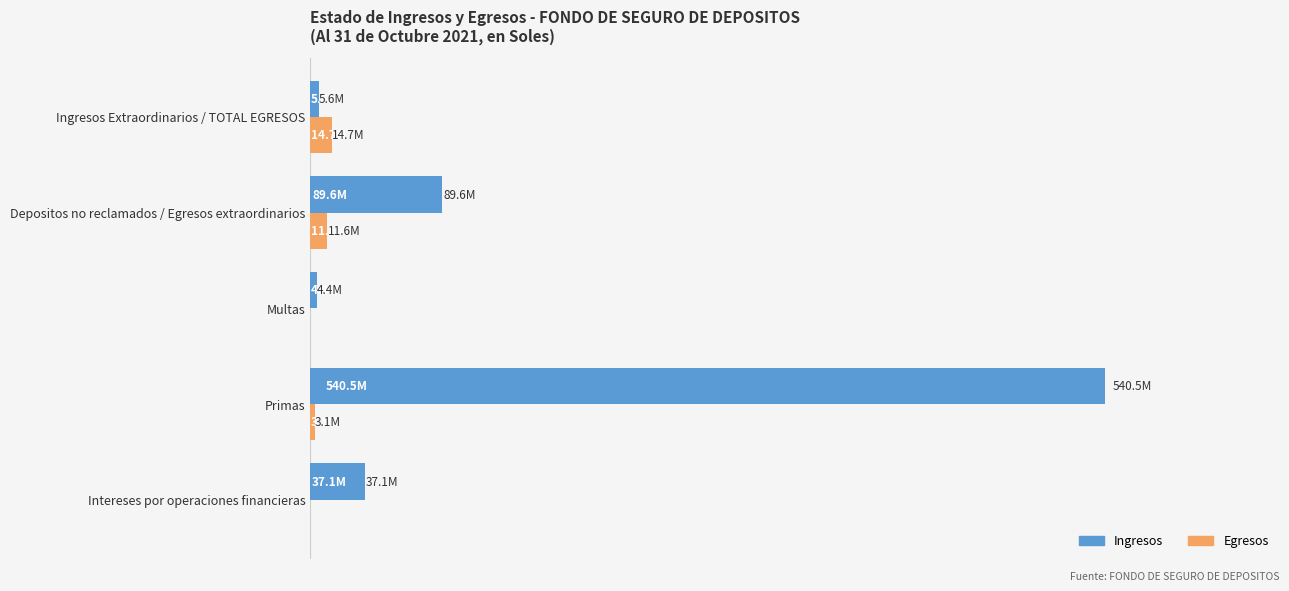

What are all the series names shown in the legend?

Ingresos, Egresos